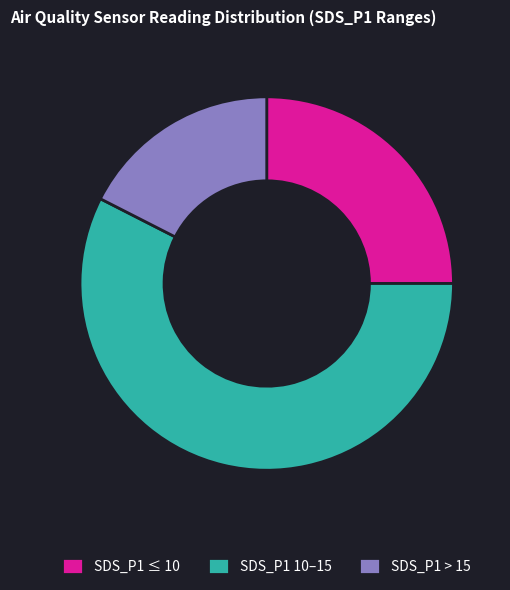

True or false: SDS_P1 ≤ 10 accounts for 25% of the total.

True